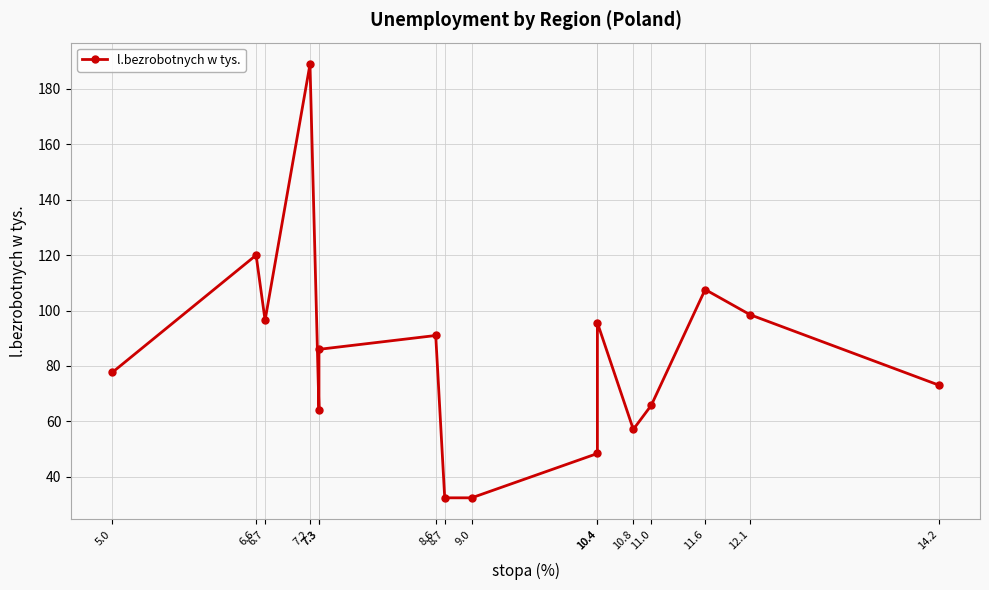

How many interior local peaks (higher than both neighbors) does the data have?

5